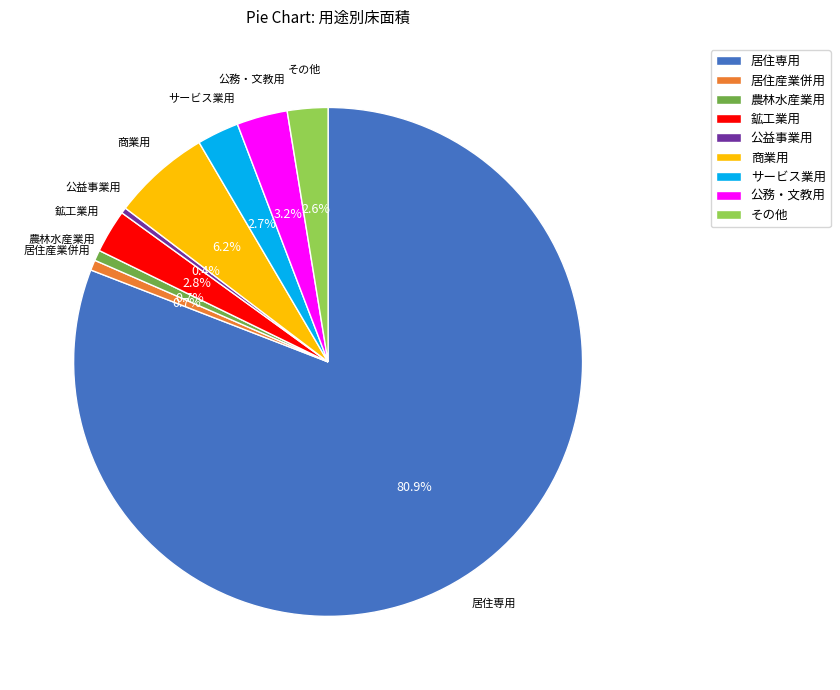

Which slice is the largest?

居住専用